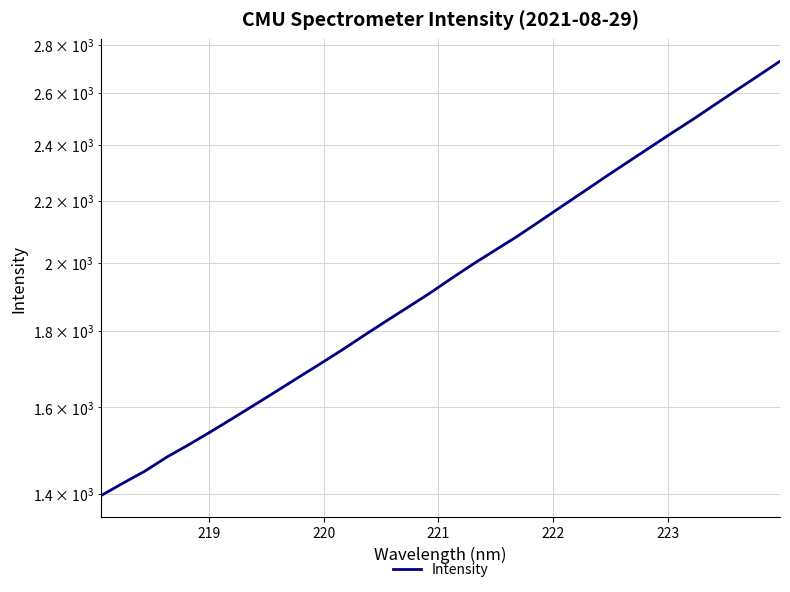

What is the value of the 7th point from the left?

1573.3